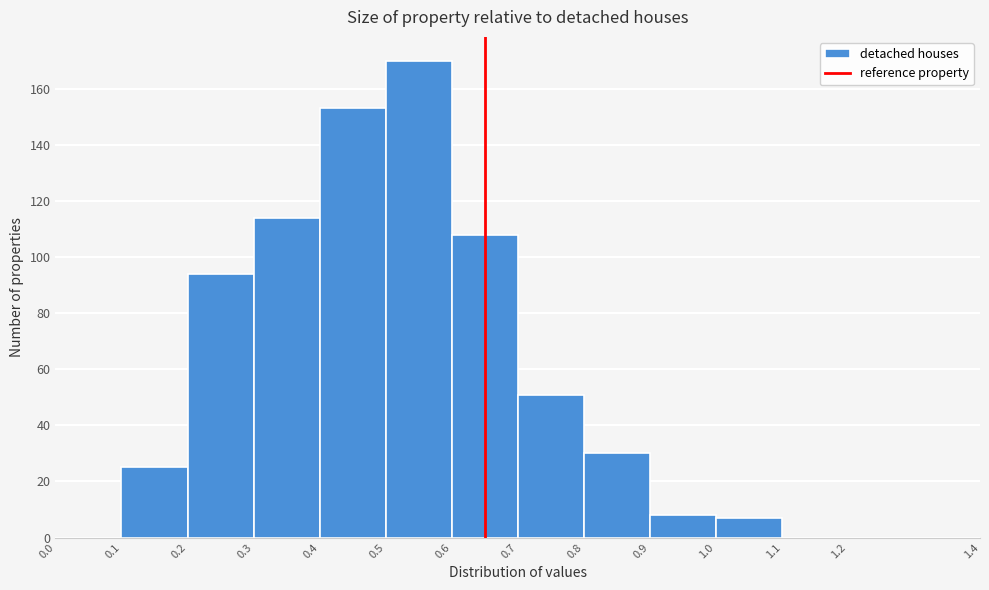

Reading left to right, transcribe this chart: for each bar, give the range it covers on the x-axis and its height. The values are not printed on the chart, so give them approximately, as read against the axis.

0.0 to 0.1: 0
0.1 to 0.2: 26
0.2 to 0.3: 94
0.3 to 0.4: 114
0.4 to 0.5: 154
0.5 to 0.6: 170
0.6 to 0.7: 108
0.7 to 0.8: 52
0.8 to 0.9: 30
0.9 to 1.0: 8
1.0 to 1.1: 8
1.1 to 1.2: 0
1.2 to 1.4: 0